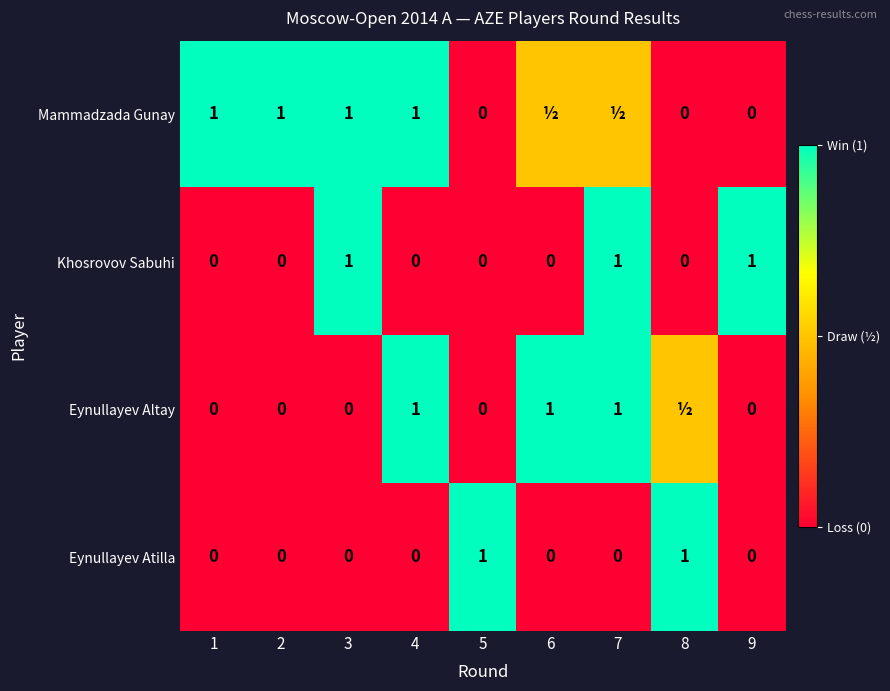

What is the difference between the Mammadzada Gunay values at 8 and 2?

1.0